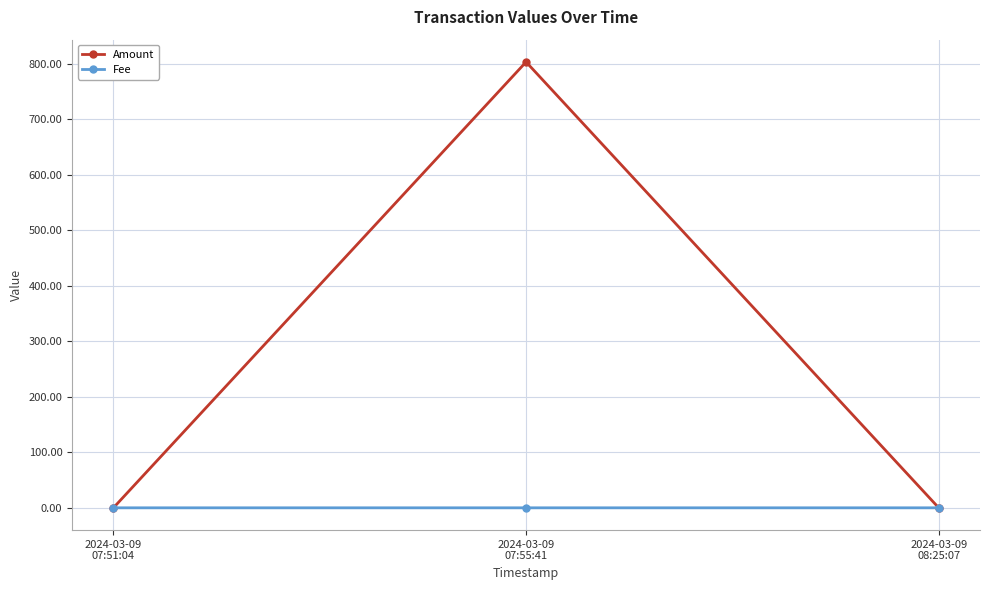

How many lines are shown in the chart?

2